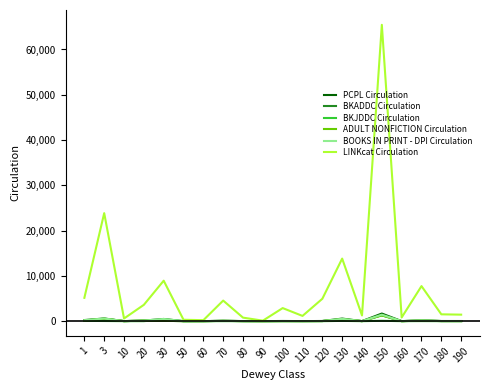

Is this an area chart (filled region under the line)?

No